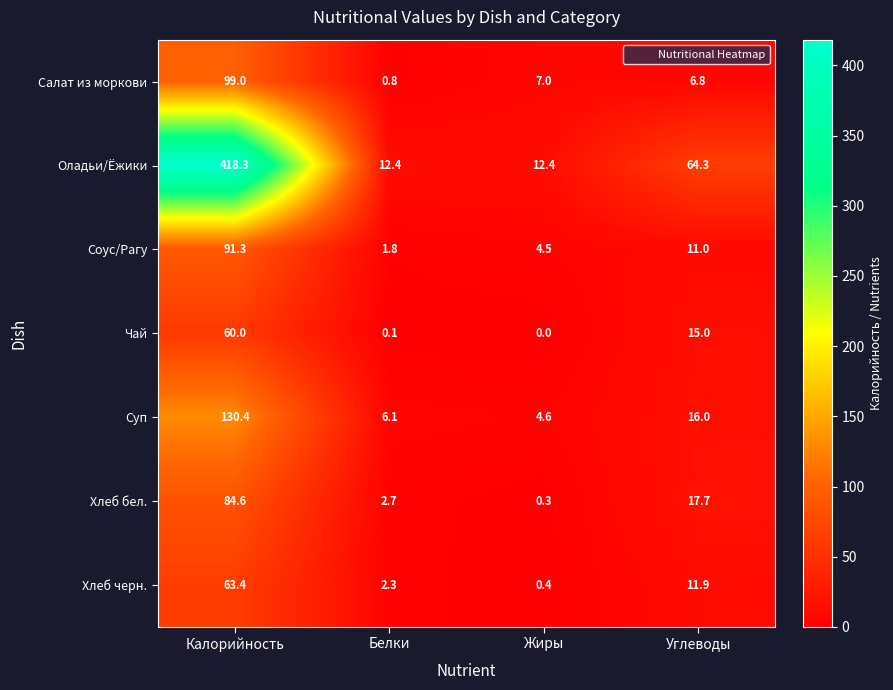

What is the maximum value shown in the chart?

418.3